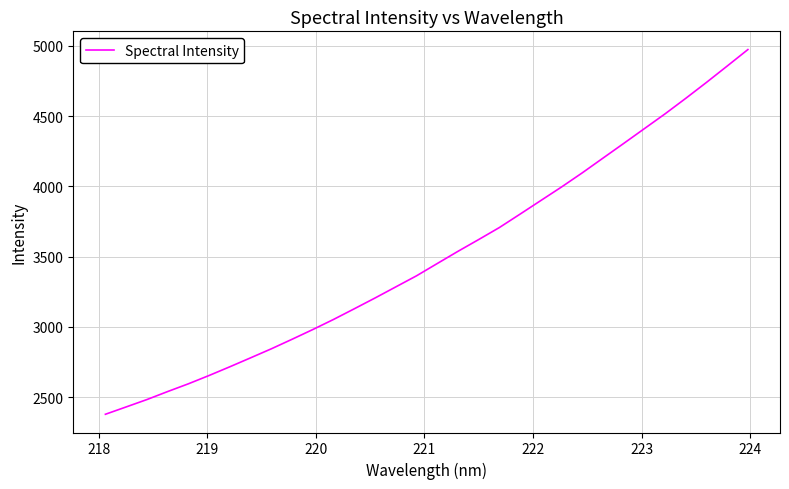

What is the difference between the maximum and second lowest values?

2541.1